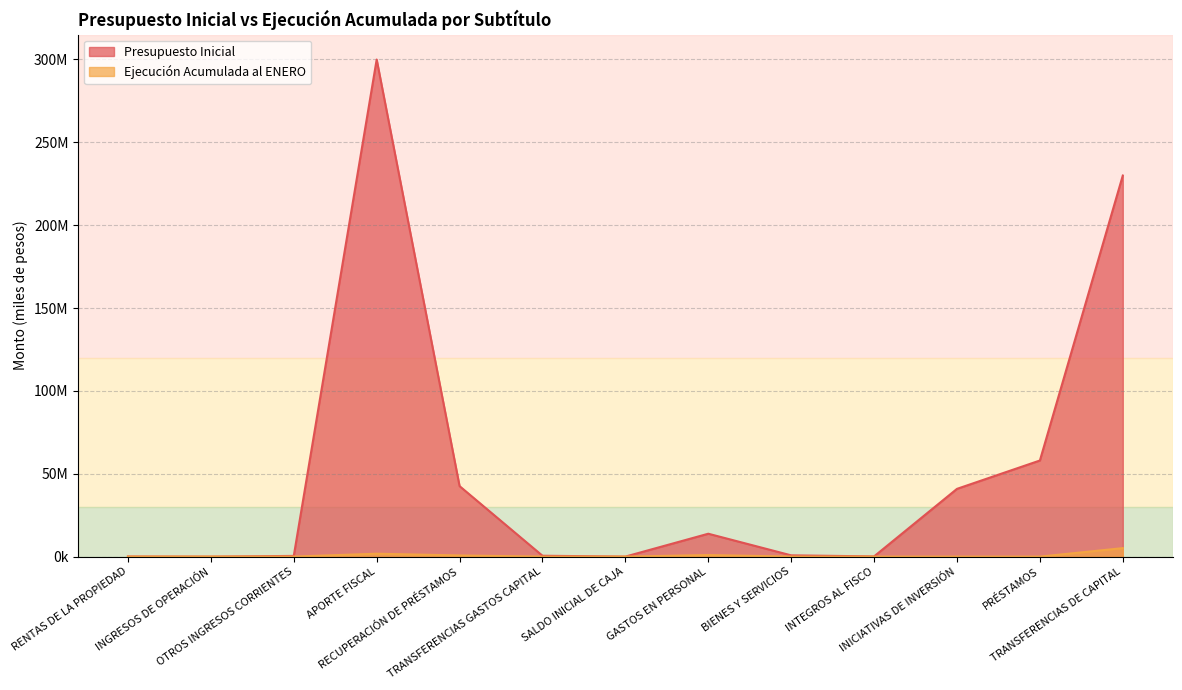

Reading right to left, what are all the values shown in this chart?

Presupuesto Inicial: TRANSFERENCIAS DE CAPITAL=229958421	PRÉSTAMOS=58000939	INICIATIVAS DE INVERSIÓN=40895295	INTEGROS AL FISCO=138063	BIENES Y SERVICIOS=764563	GASTOS EN PERSONAL=13816321	SALDO INICIAL DE CAJA=20715	TRANSFERENCIAS GASTOS CAPITAL=528960	RECUPERACIÓN DE PRÉSTAMOS=42543578	APORTE FISCAL=299969767	OTROS INGRESOS CORRIENTES=428090	INGRESOS DE OPERACIÓN=20	RENTAS DE LA PROPIEDAD=82482
Ejecución Acumulada al ENERO: TRANSFERENCIAS DE CAPITAL=5117651	PRÉSTAMOS=0	INICIATIVAS DE INVERSIÓN=0	INTEGROS AL FISCO=0	BIENES Y SERVICIOS=18176	GASTOS EN PERSONAL=944248	SALDO INICIAL DE CAJA=0	TRANSFERENCIAS GASTOS CAPITAL=0	RECUPERACIÓN DE PRÉSTAMOS=701442	APORTE FISCAL=1754813	OTROS INGRESOS CORRIENTES=19996	INGRESOS DE OPERACIÓN=13033	RENTAS DE LA PROPIEDAD=4099